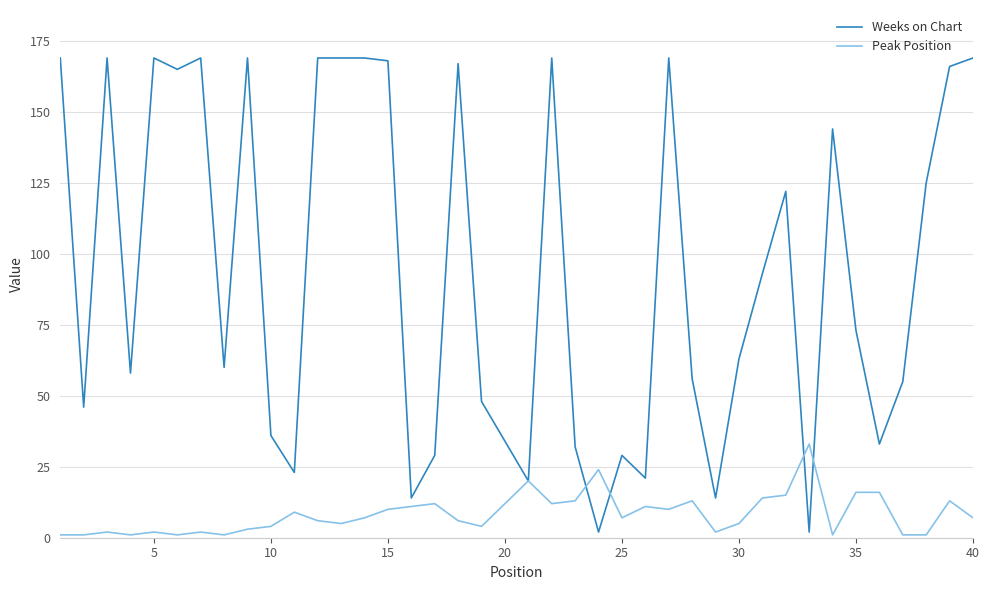

Which series has the largest range (max minus min)?

Weeks on Chart